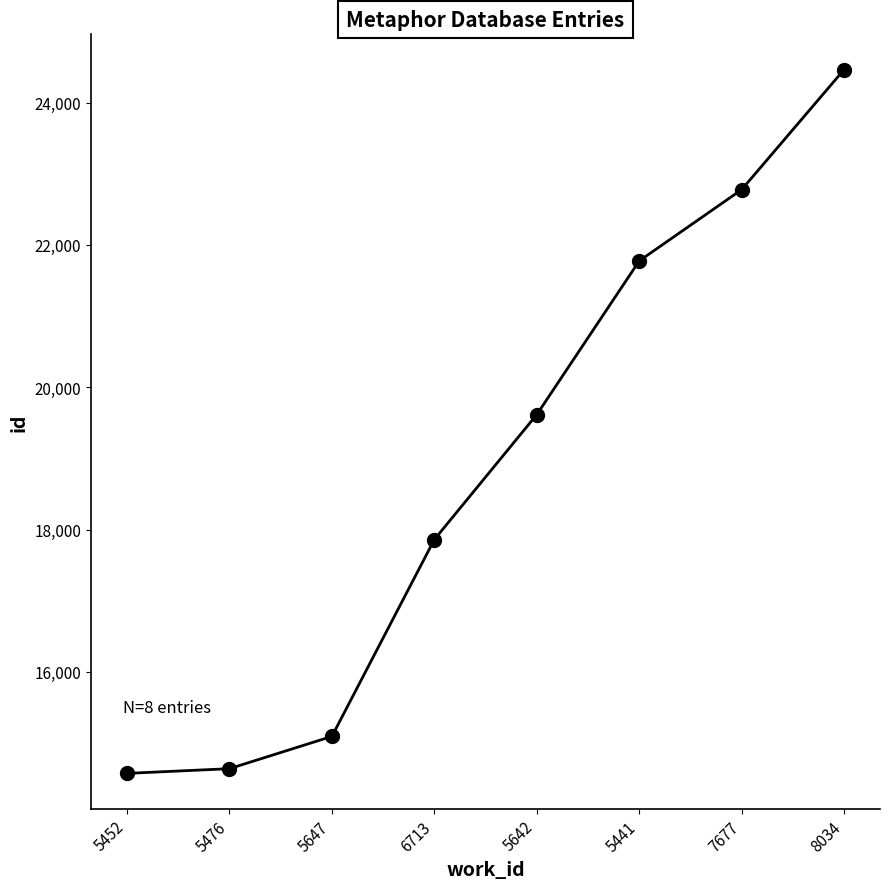

What is the sum of the values at 5452 and 5476?

29214